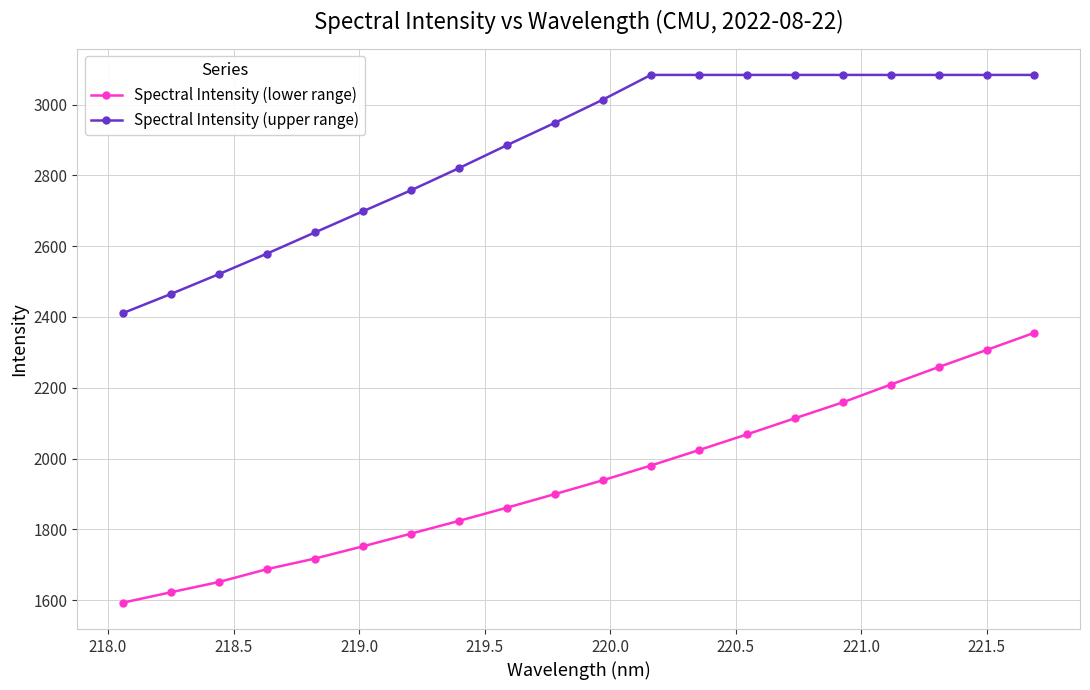

What is the difference between the maximum and minimum values in the Spectral Intensity (lower range) series?

762.2